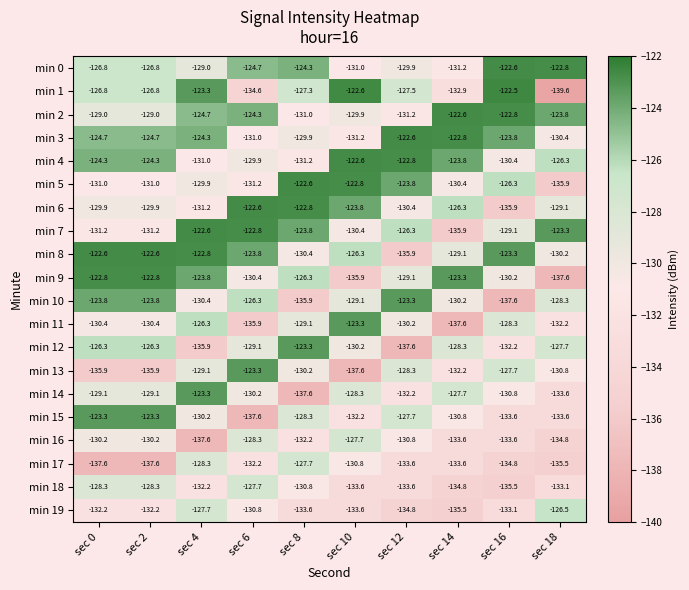

Which series changed the most between sec 0 and sec 6?

min 15